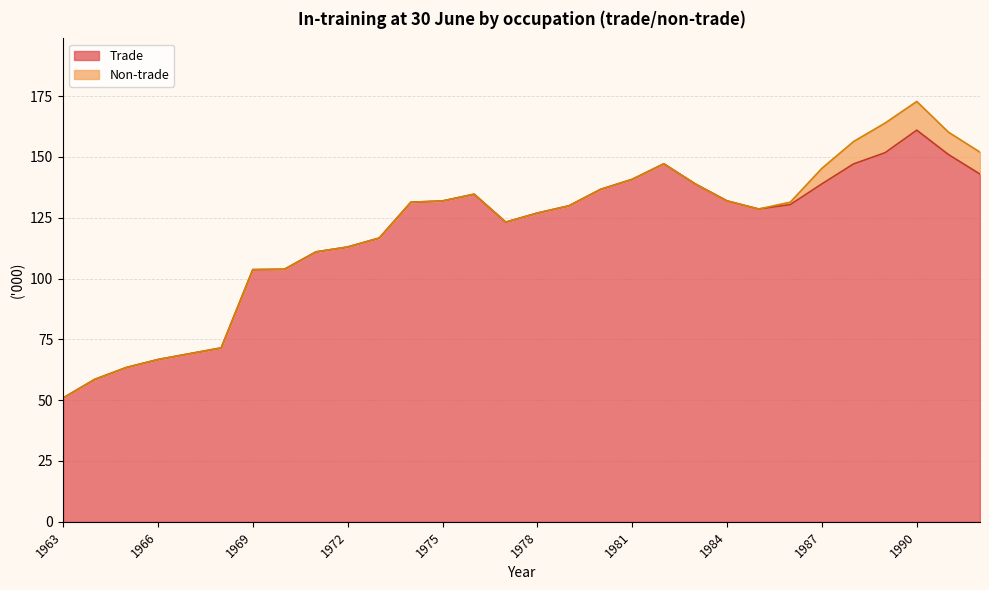

Is it true that the value at 1987 is 138.9?

True